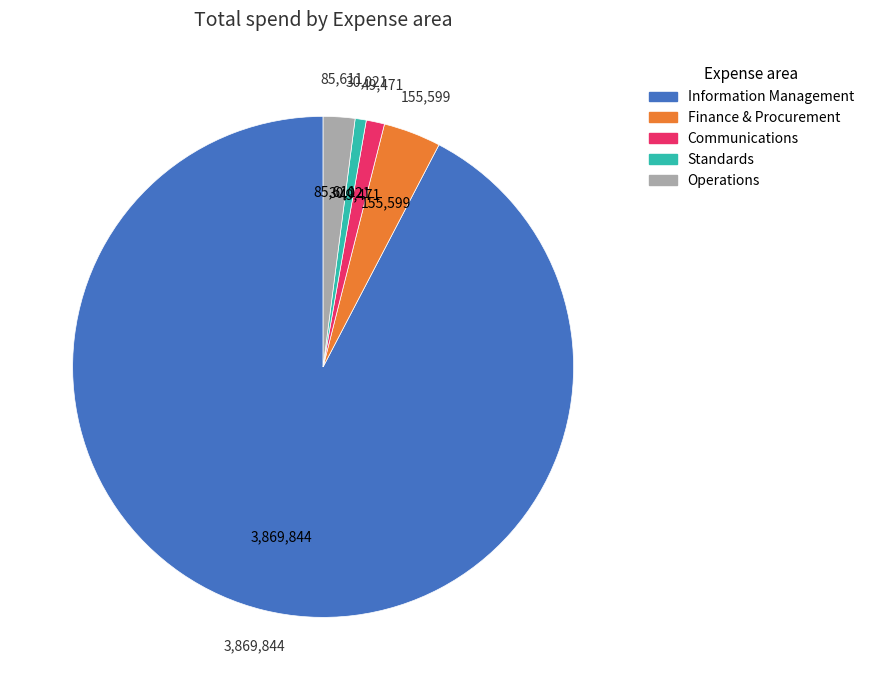

What is the largest slice in the pie chart?

Information Management